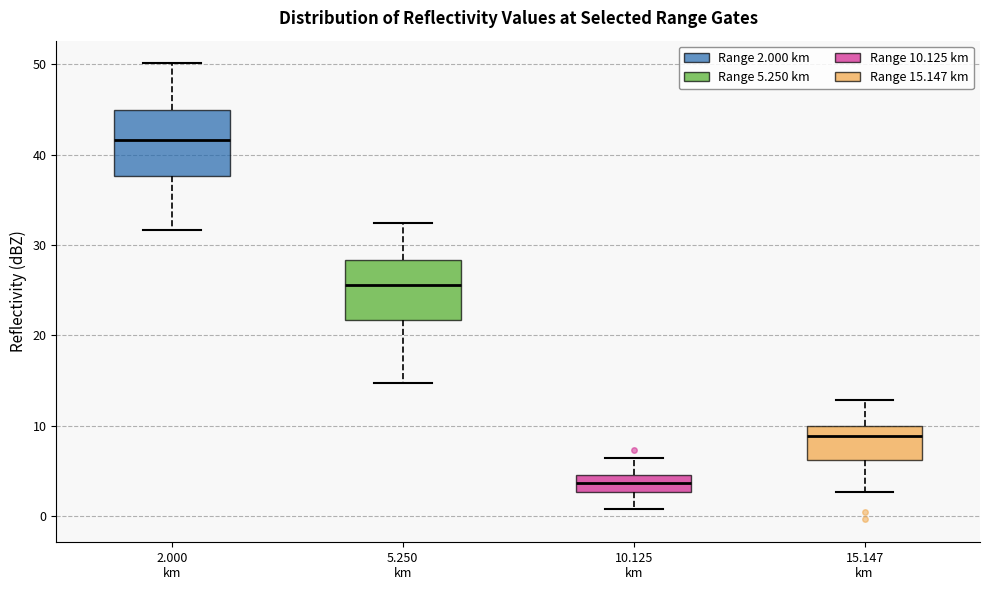

Reading left to right, transcribe this box plot: for each box, give where its median line is, the range the box spans, and where its two whiskers end, as read against the y-axis. The values are not printed on the chart, so give them approximately, as read against the axis.

2.000 km: median 42, box 38 to 45, whiskers 32 to 50
5.250 km: median 26, box 22 to 28, whiskers 15 to 32
10.125 km: median 4, box 3 to 5, whiskers 1 to 6
15.147 km: median 9, box 6 to 10, whiskers 3 to 13